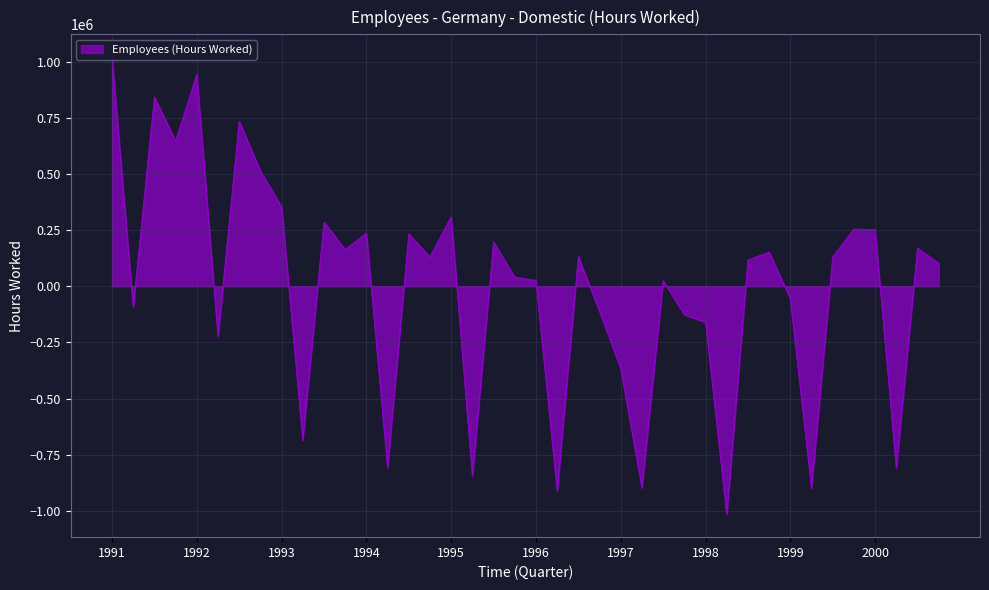

What is the difference between the maximum and minimum values?

2034898.9